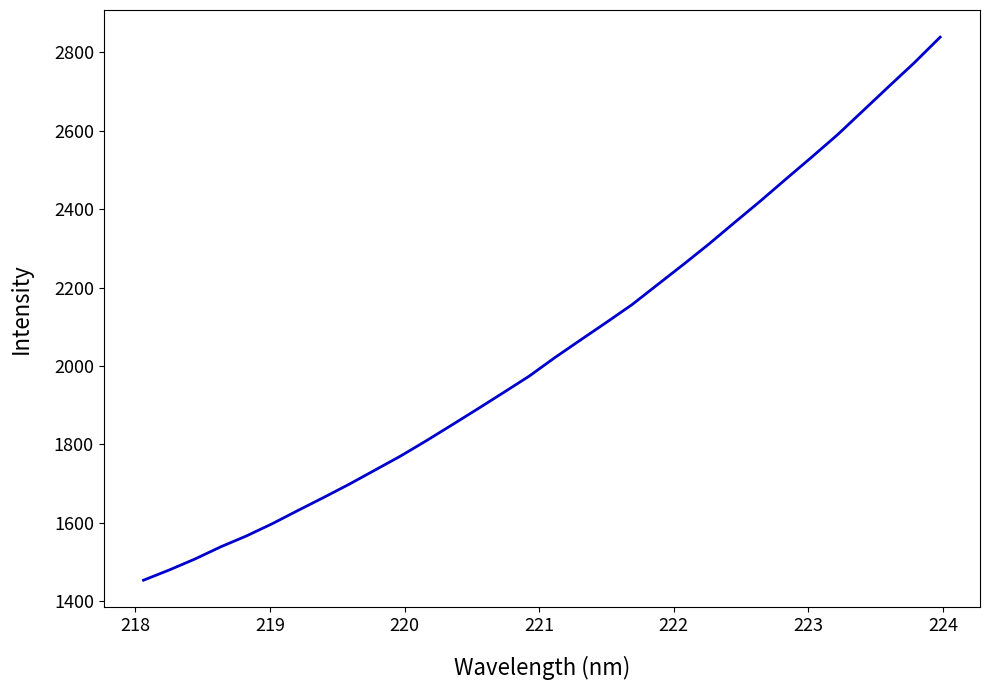

What is the maximum value shown in the chart?

2839.0